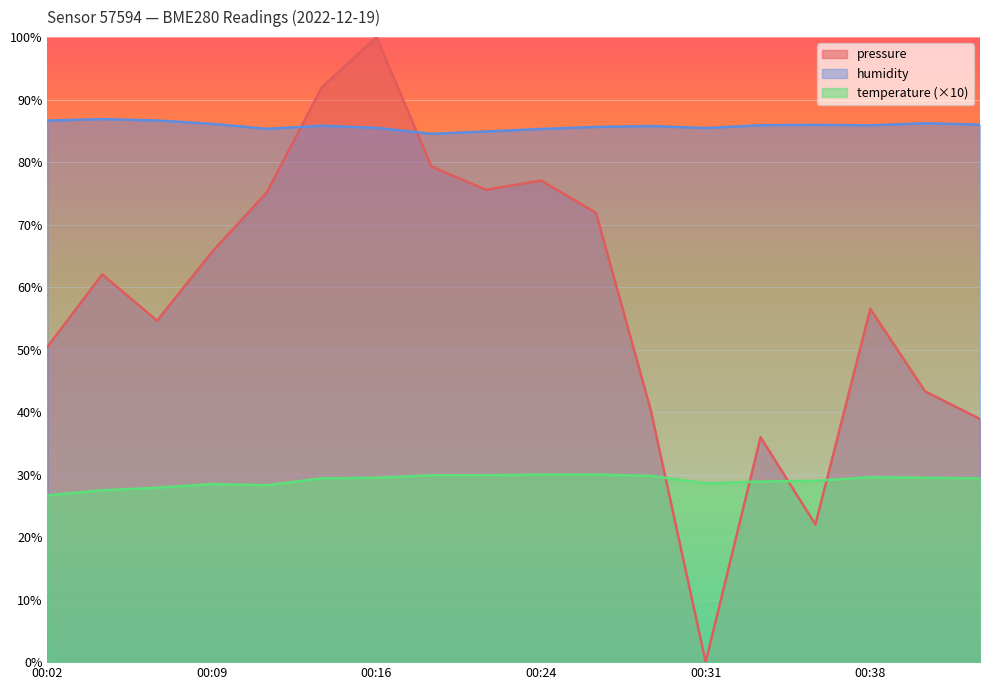

Reading left to right, list all the values displayed in this chart.

pressure: 00:02=50.4	00:04=62.0	00:06=54.6	00:09=65.6	00:11=75.2	00:14=91.9	00:16=100.0	00:19=79.3	00:21=75.6	00:24=77.1	00:26=71.9	00:29=40.3	00:31=0.0	00:33=36.0	00:36=22.0	00:38=56.5	00:41=43.3	00:43=38.9
humidity: 00:02=86.7	00:04=86.9	00:06=86.7	00:09=86.1	00:11=85.3	00:14=85.8	00:16=85.5	00:19=84.5	00:21=84.9	00:24=85.3	00:26=85.6	00:29=85.8	00:31=85.5	00:33=85.9	00:36=86.0	00:38=85.9	00:41=86.2	00:43=86.0
temperature: 00:02=26.7	00:04=27.5	00:06=27.9	00:09=28.5	00:11=28.3	00:14=29.4	00:16=29.5	00:19=29.9	00:21=29.9	00:24=30.0	00:26=30.0	00:29=29.8	00:31=28.6	00:33=28.9	00:36=29.0	00:38=29.6	00:41=29.5	00:43=29.4